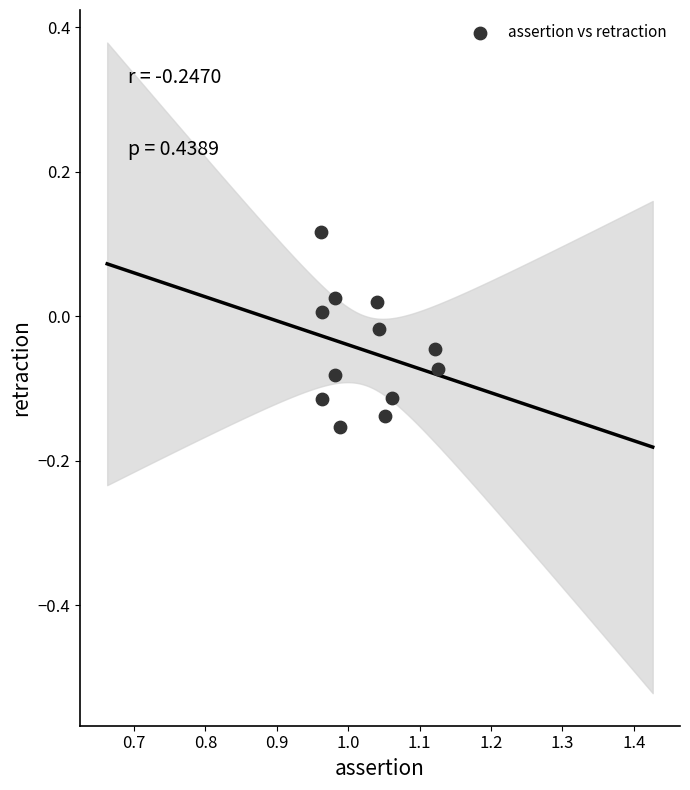

What is the range of Y values (max minus min)?

0.3